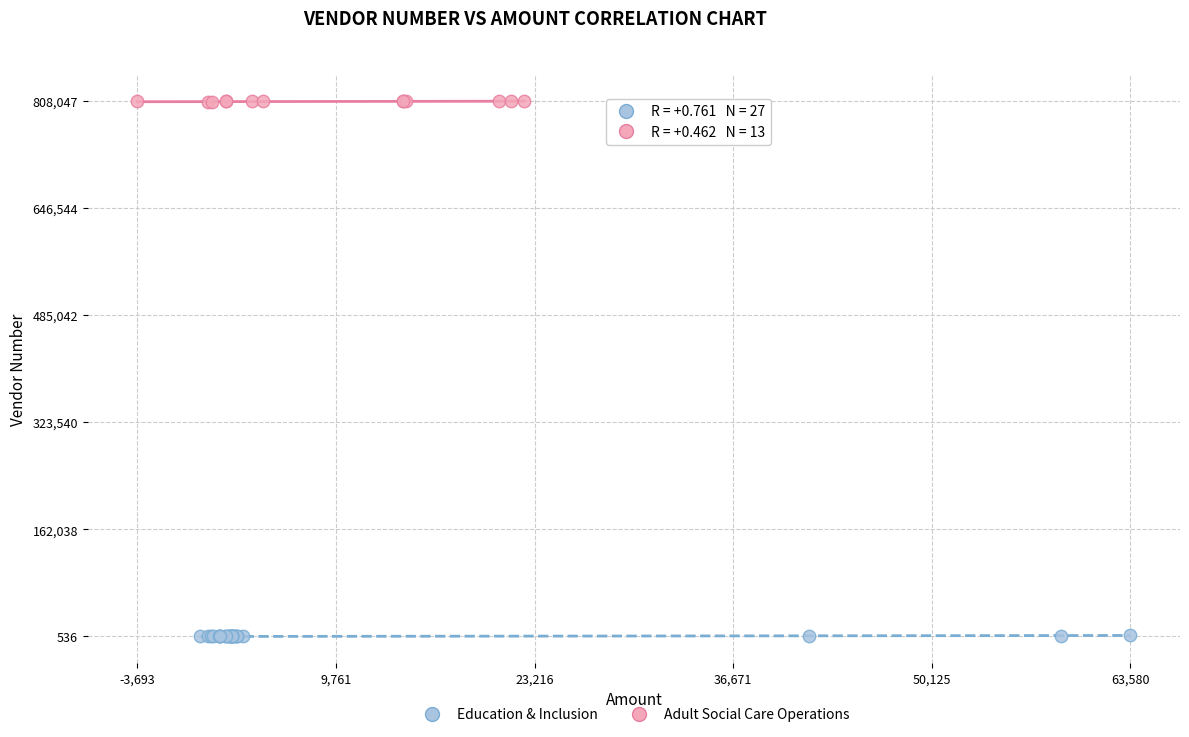

Which series contains the lowest Y value?

Education & Inclusion